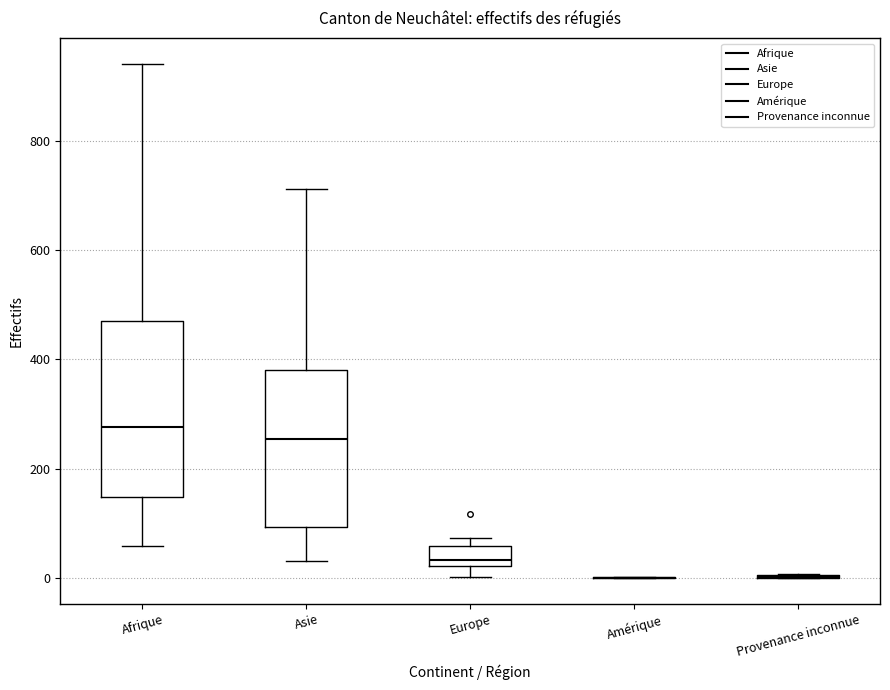

Reading left to right, read every box against the y-axis: the position of its median line, the range the box covers, and the ends of its whiskers. The values are not printed on the chart, so give them approximately, as read against the axis.

Afrique: median 280, box 140 to 480, whiskers 60 to 940
Asie: median 260, box 100 to 380, whiskers 40 to 720
Europe: median 40, box 20 to 60, whiskers 0 to 80
Amérique: box collapsed to a line at 0, whiskers 0 to 0
Provenance inconnue: box collapsed to a line at 0, whiskers 0 to 0